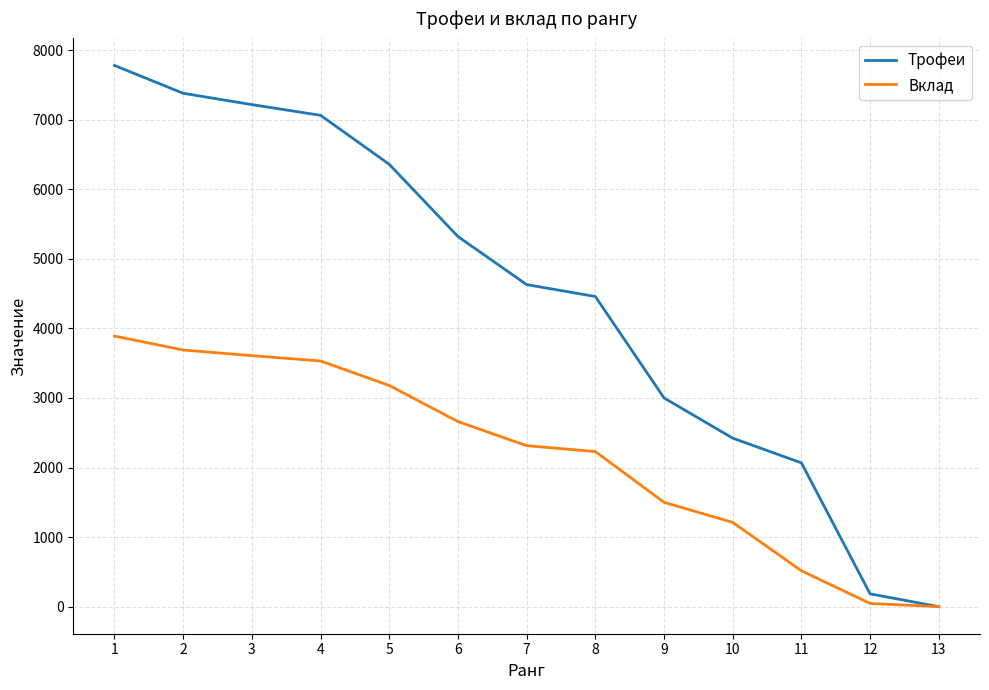

What is the maximum value shown in the chart?

7779